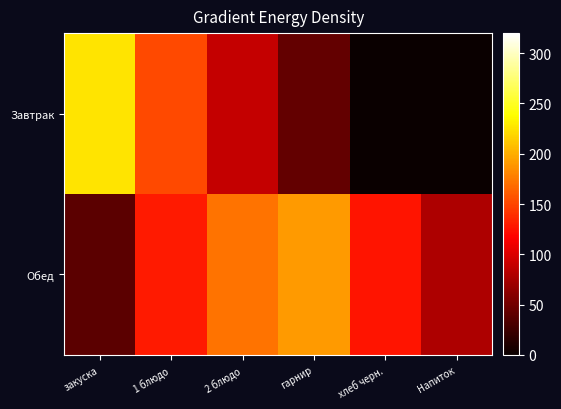

Rank the series by their average value, from highest to lowest.

Обед, Завтрак